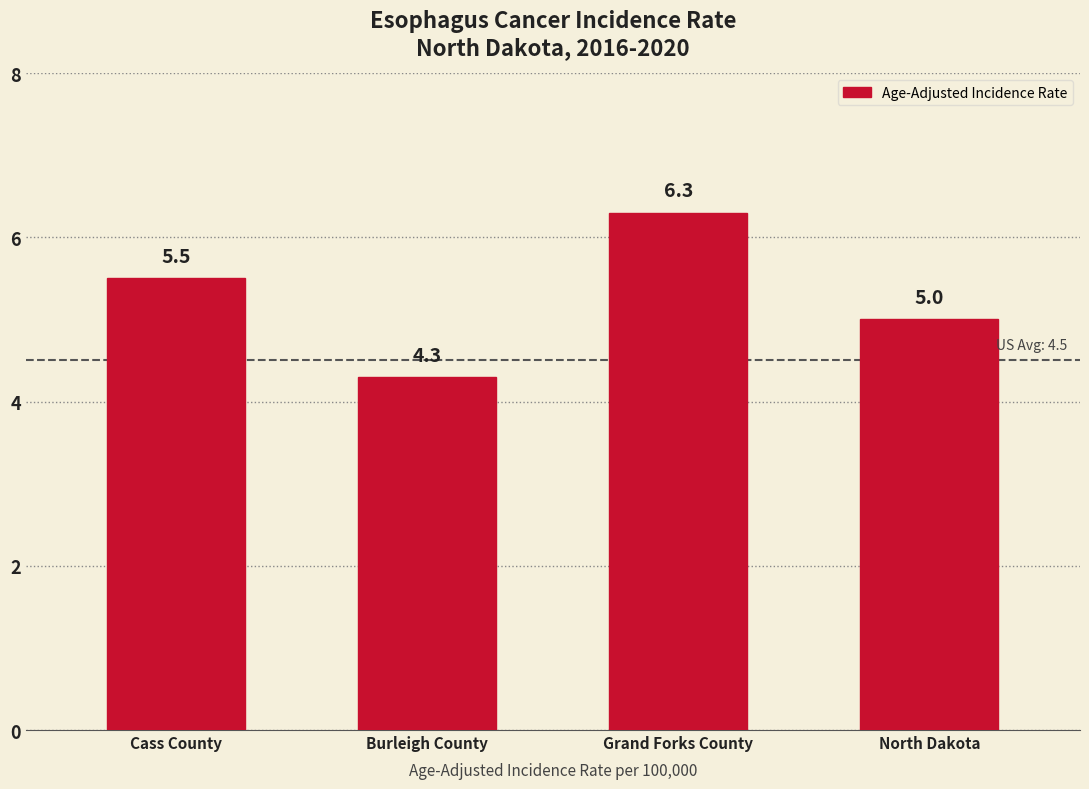

How many data points are less than 5?

1